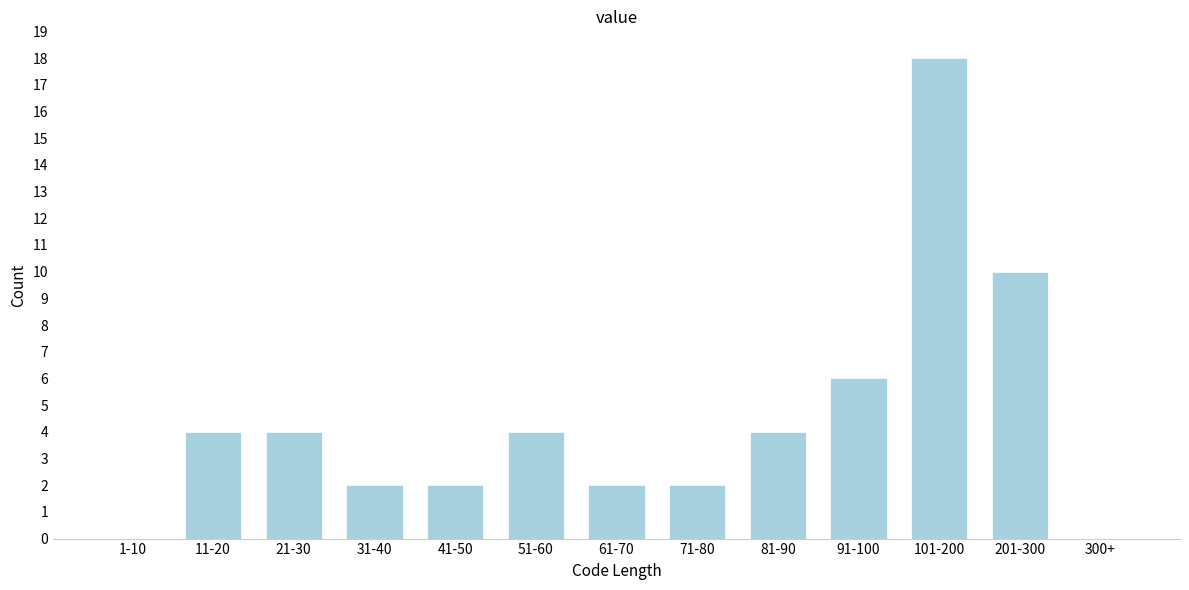

Reading left to right, transcribe all the data shown in this chart.

1-10=0	11-20=4	21-30=4	31-40=2	41-50=2	51-60=4	61-70=2	71-80=2	81-90=4	91-100=6	101-200=18	201-300=10	300+=0